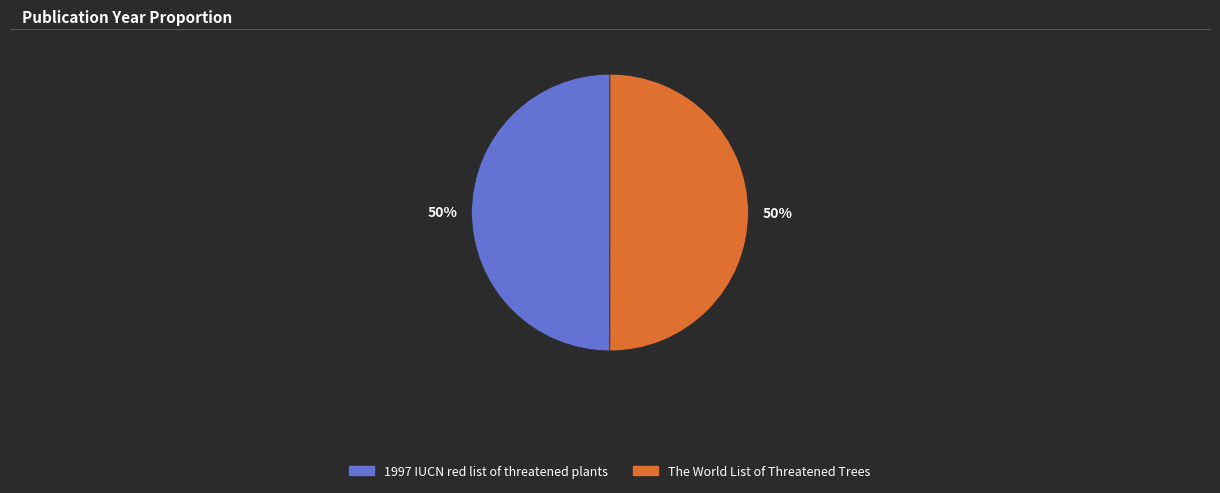

To the nearest percent, what is the average slice percentage?

50%